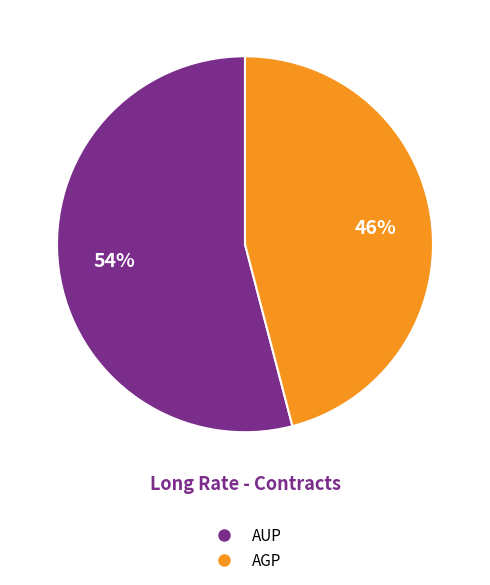

The AGP slice represents 57% of the pie. True or false?

False